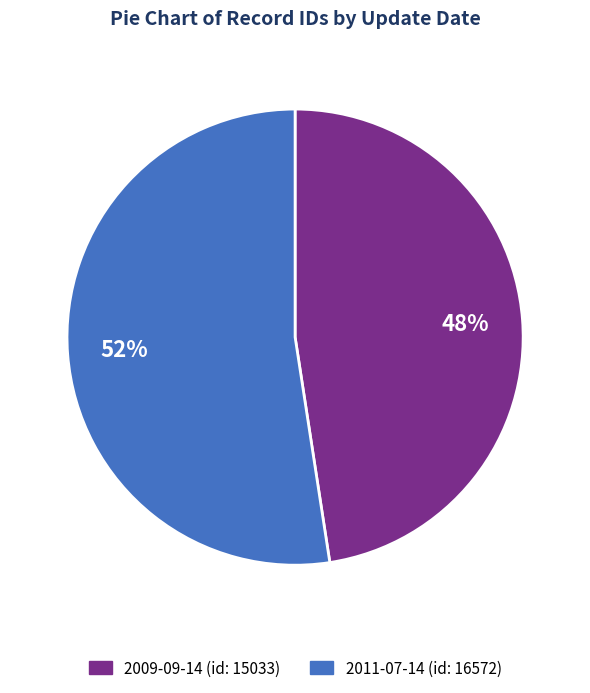

True or false: 2009-09-14 accounts for 48% of the total.

True